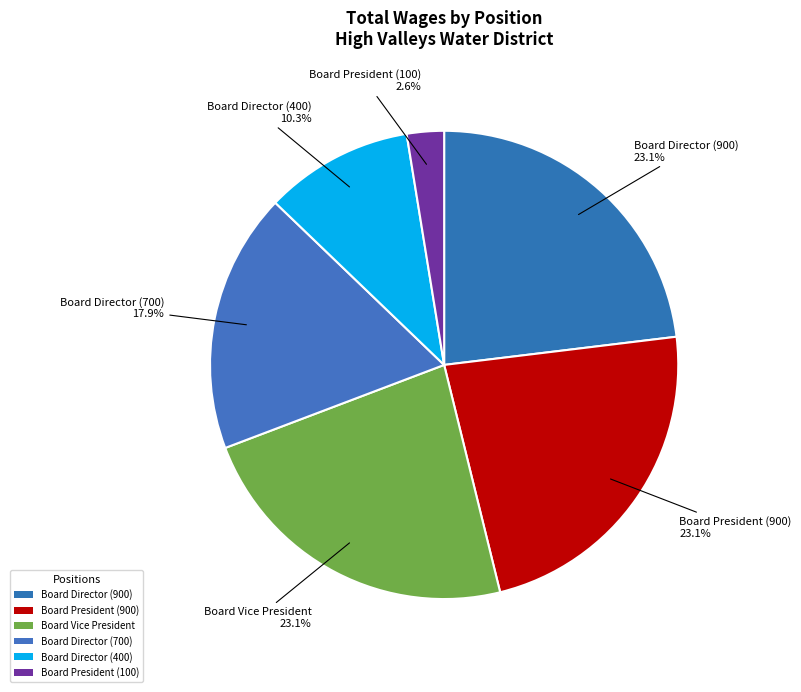

What portion of the pie excludes Board Director (900)?

76.9%